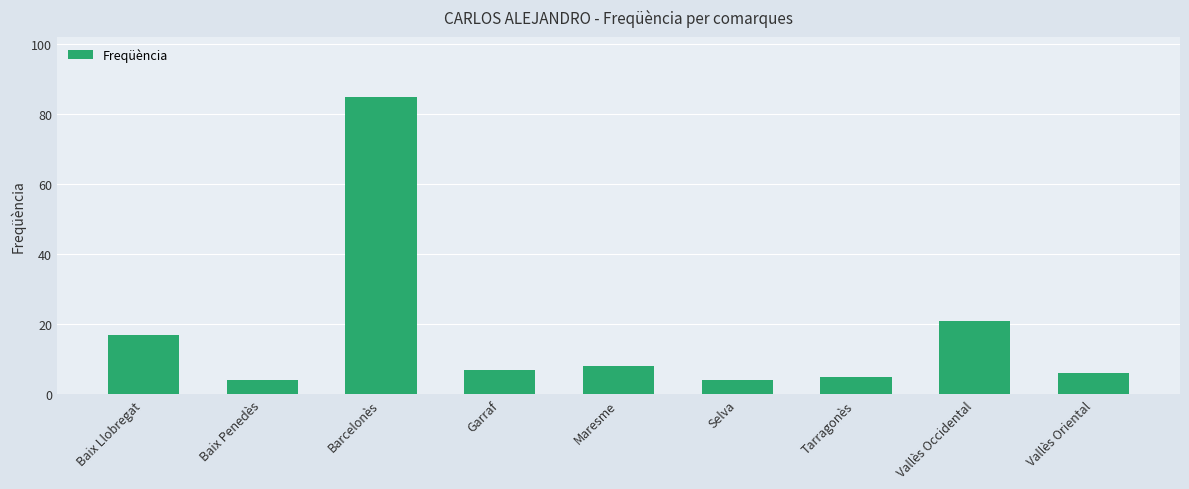

Count the number of categories in the chart.

9